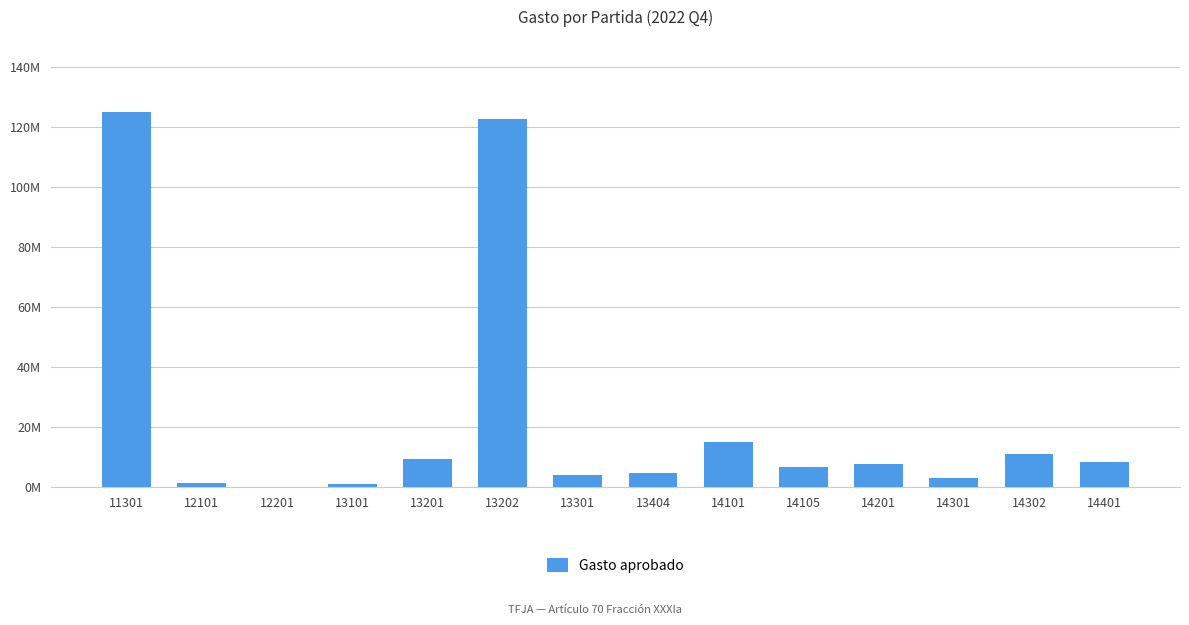

What is the sum of all values?

320252501